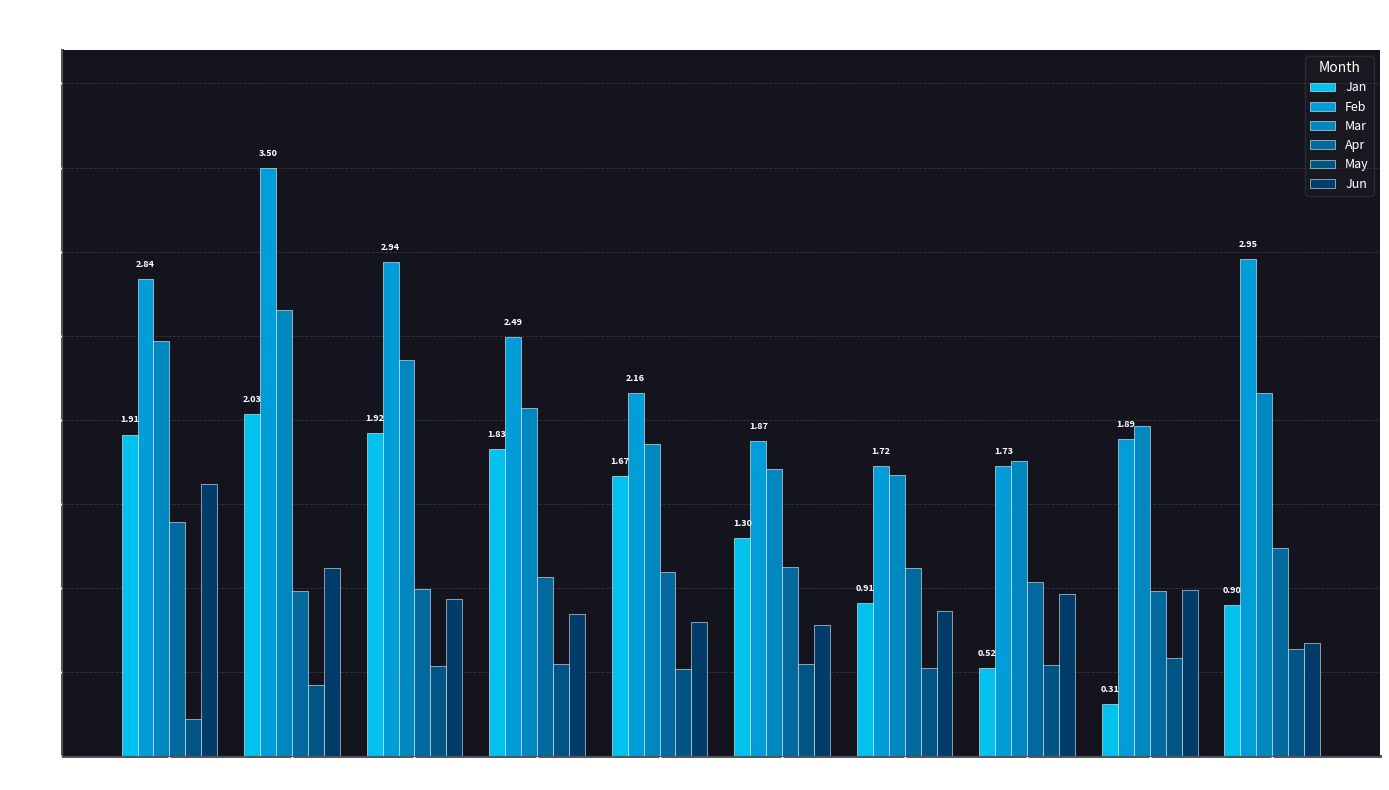

How many data points in Mar are less than 2?

5